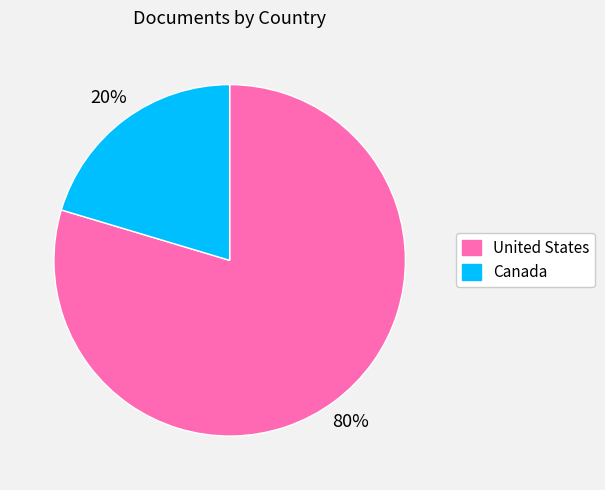

How many segments does this pie chart have?

2